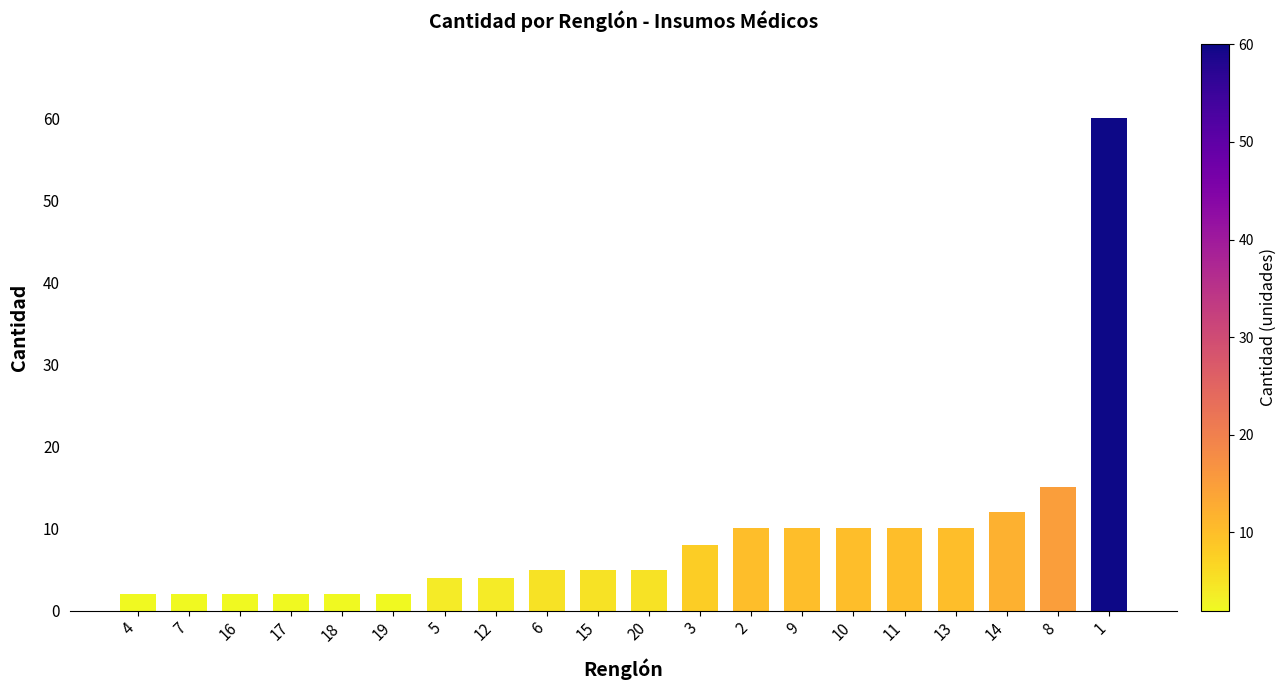

What is the sum of all values?

180